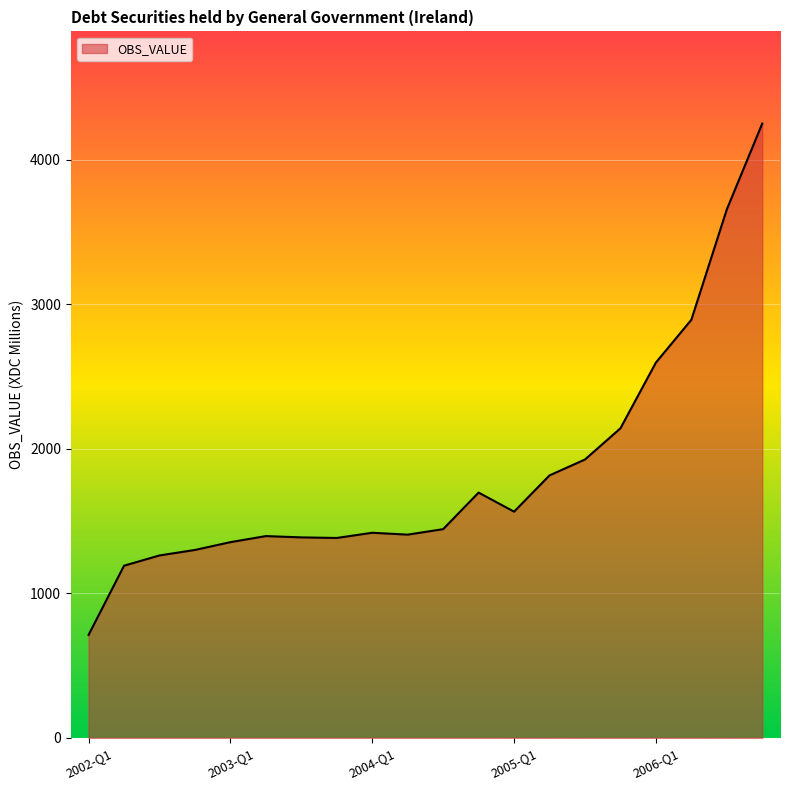

What is the smallest value displayed?

713